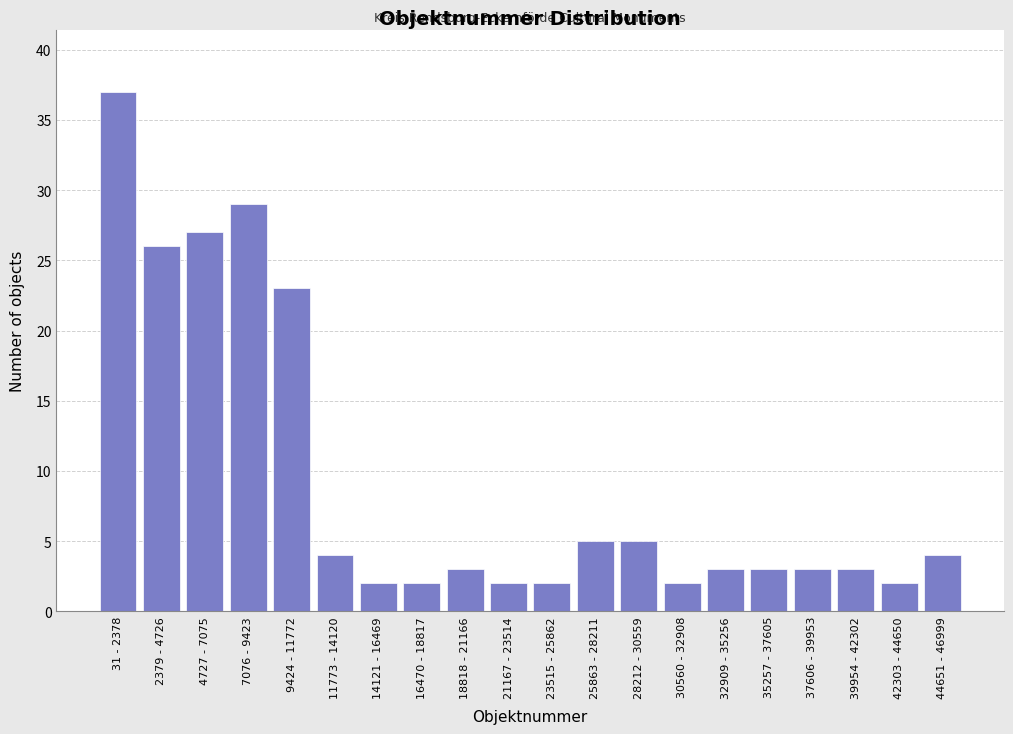

Reading right to left, what are all the values shown in this chart?

4	2	3	3	3	3	2	5	5	2	2	3	2	2	4	23	29	27	26	37